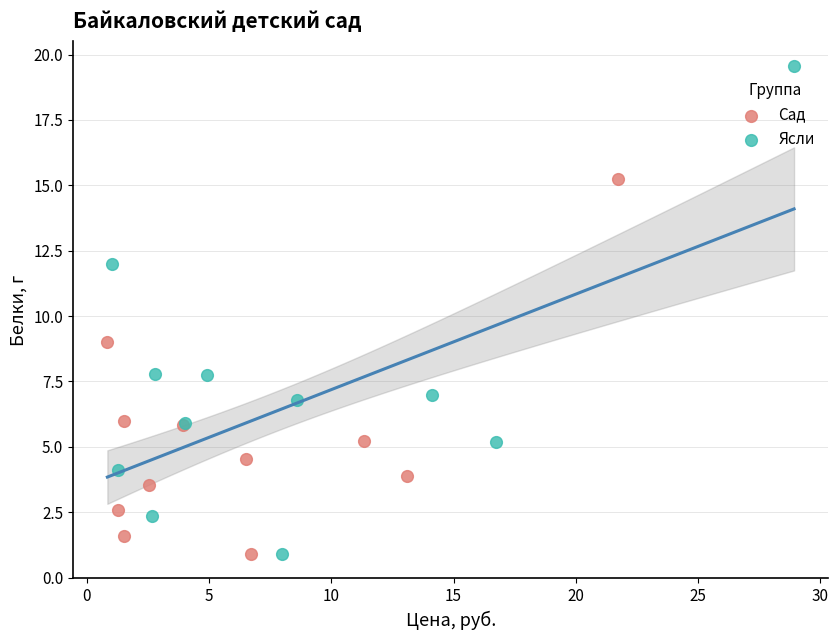

What are all the series names shown in the legend?

Сад, Ясли